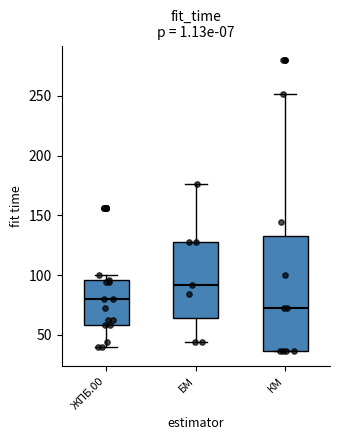

Which box has the lowest median line?

КМ